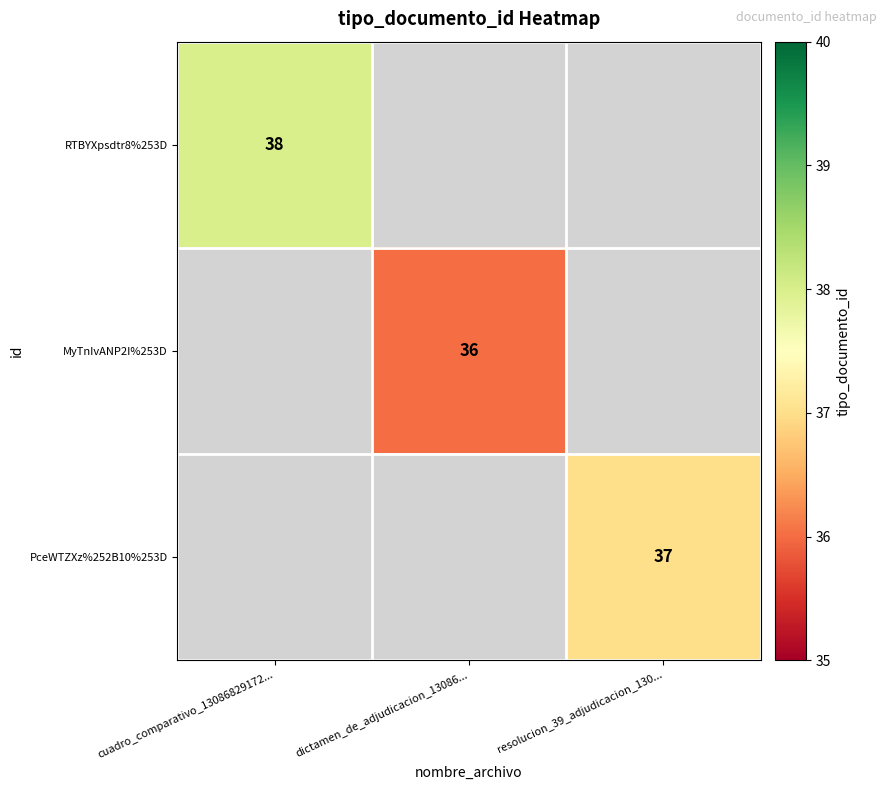

Is it true that RTBYXpsdtr8%253D equals 38 at cuadro_comparativo_13086829172...?

True